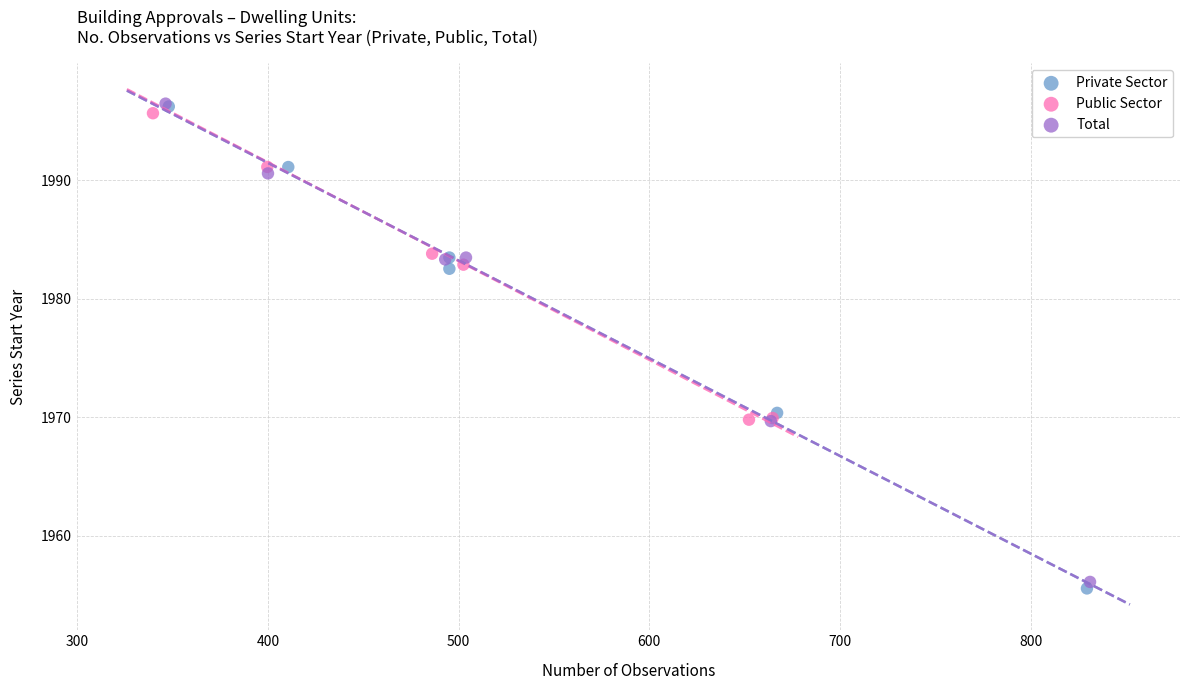

What are all the series names shown in the legend?

Private Sector, Public Sector, Total